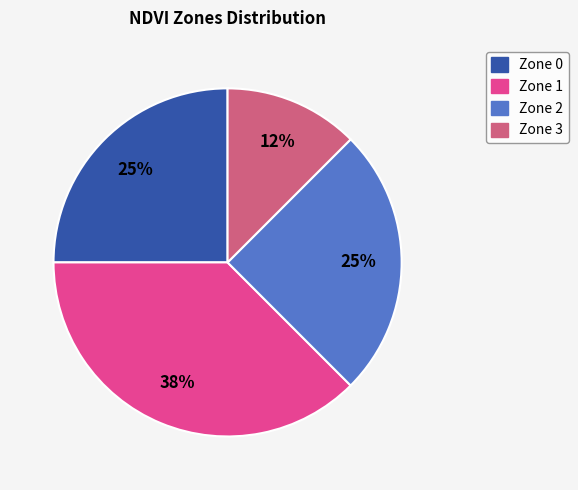

How many slices are in this pie chart?

4